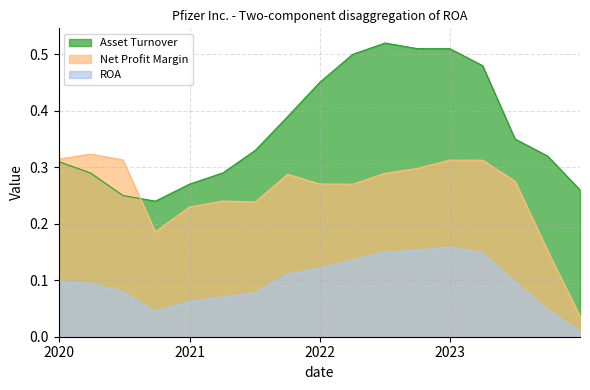

True or false: Net Profit Margin and ROA cross at least once.

False